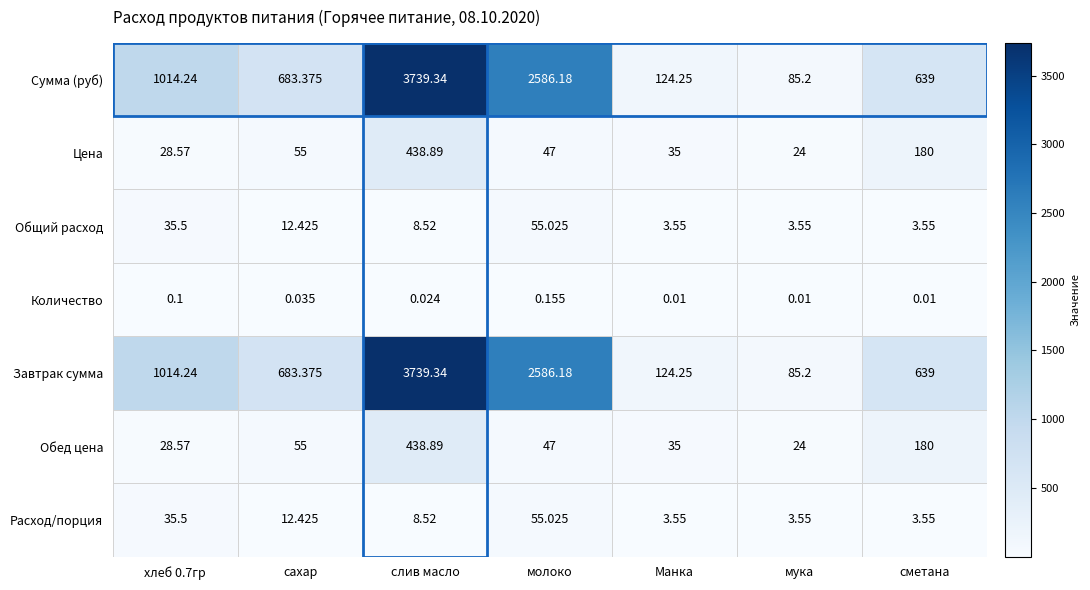

At which category does the chart reach its peak across all series?

слив масло